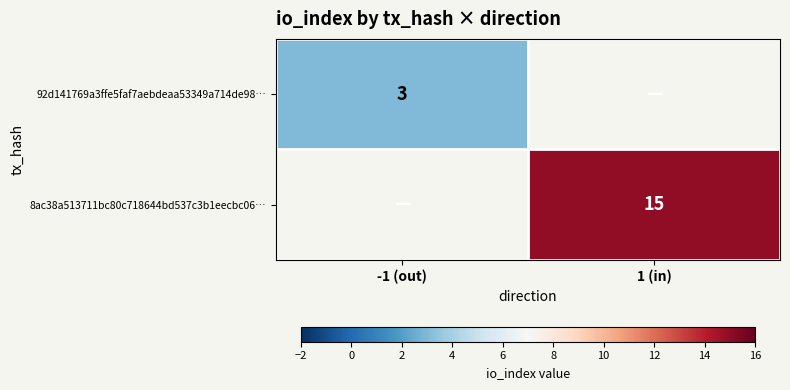

Is it true that 8ac38a513711bc80c718644bd537c3b1eecbc06… equals 15 at 1 (in)?

True